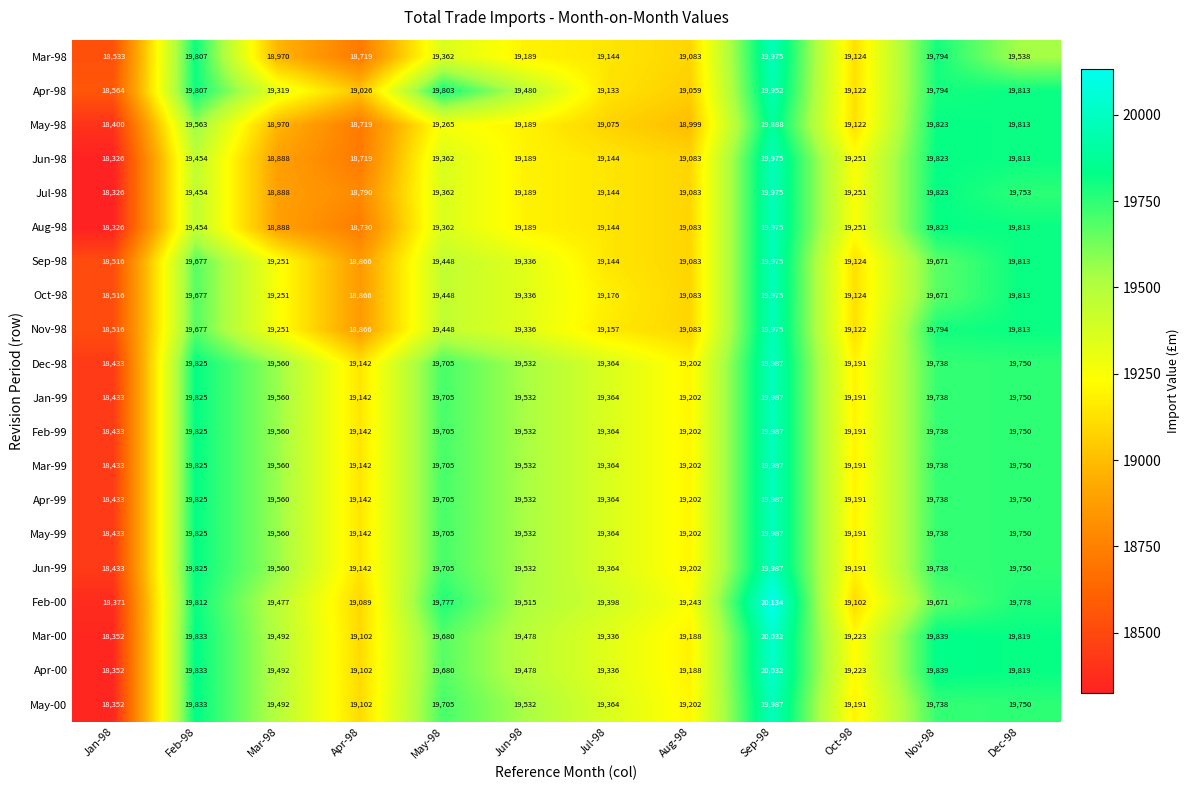

Which category has the lowest value across all series?

Jan-98